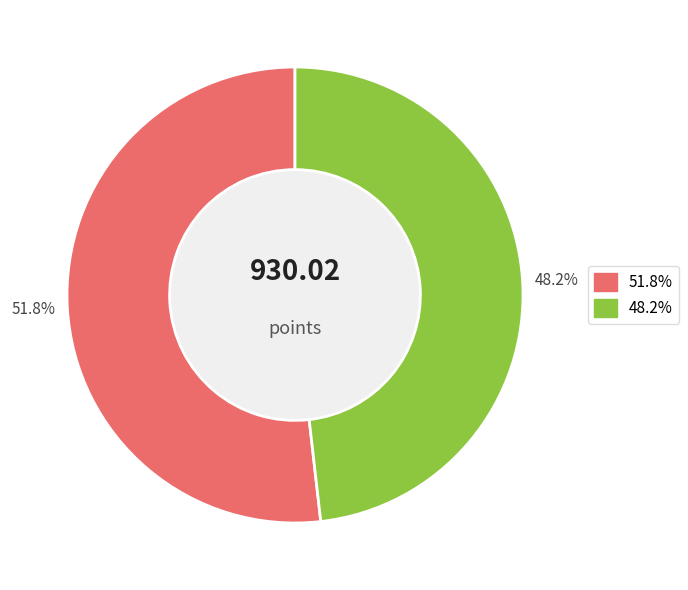

How many slices are in this pie chart?

2